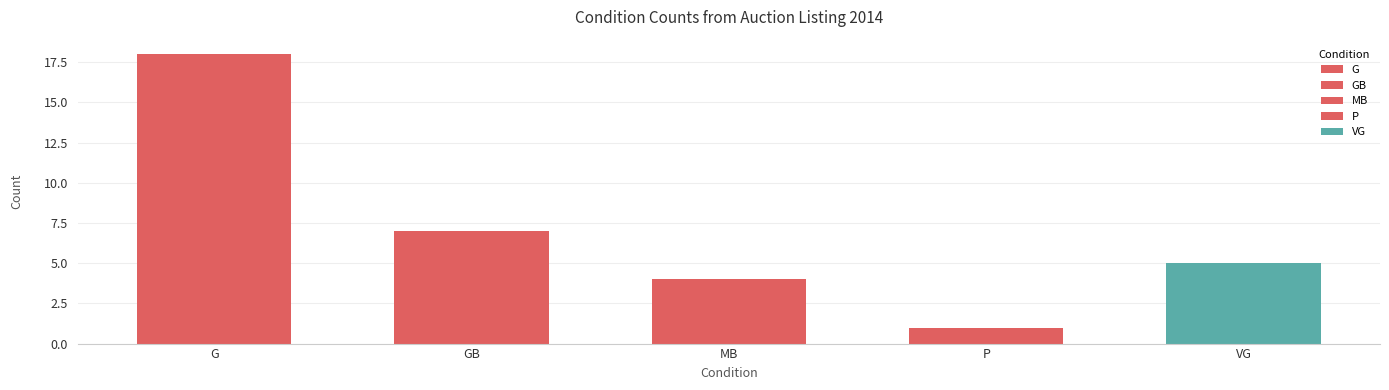

What is the ratio of the value at P to the value at G?

0.1